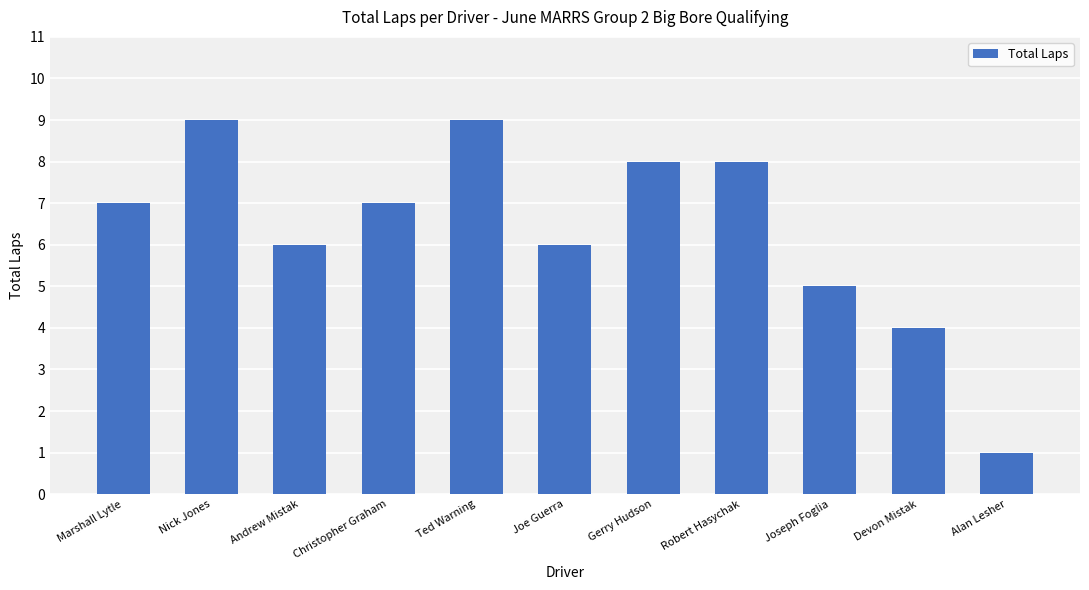

What is the maximum value shown in the chart?

9